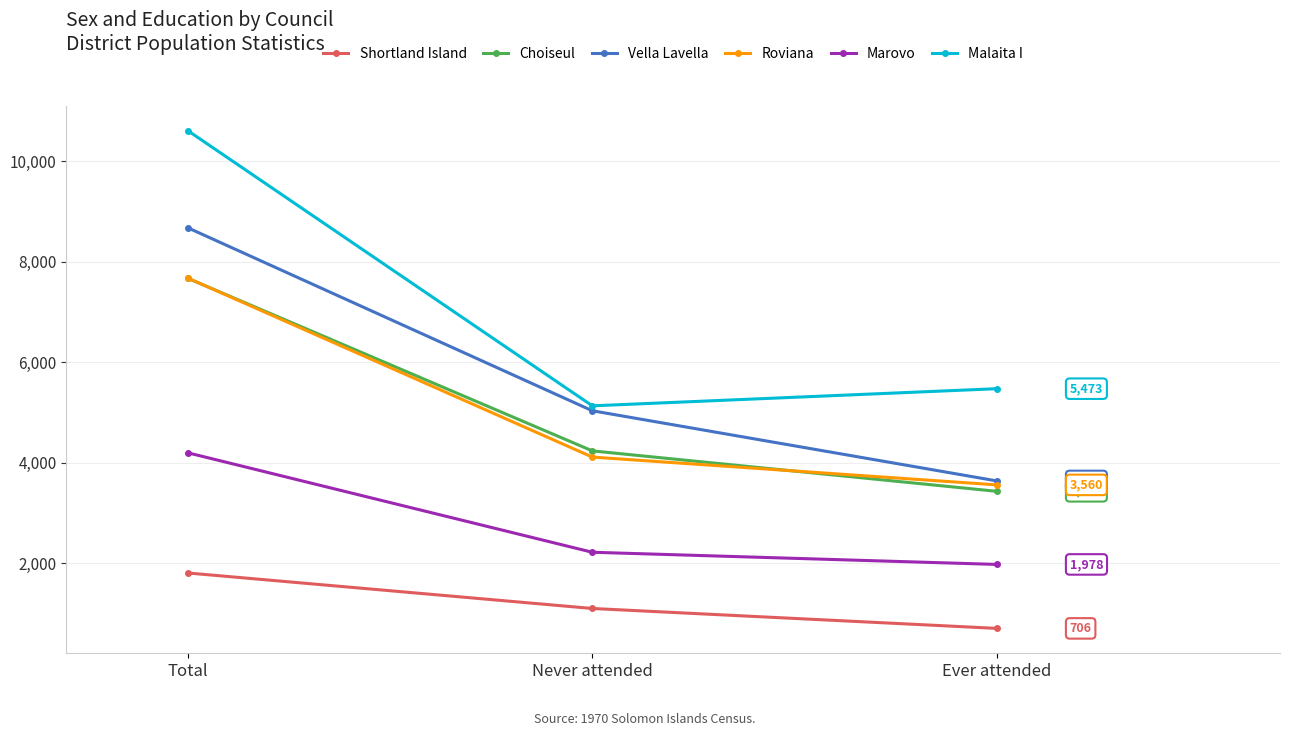

Is this an area chart (filled region under the line)?

No